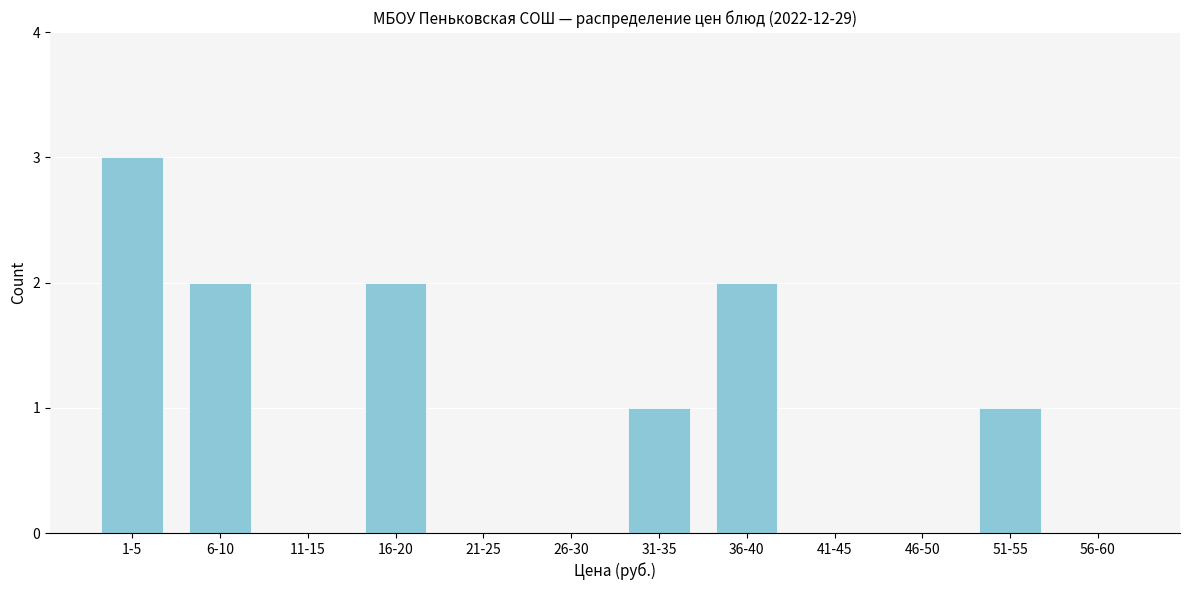

Reading left to right, transcribe all the data shown in this chart.

1-5=3	6-10=2	11-15=0	16-20=2	21-25=0	26-30=0	31-35=1	36-40=2	41-45=0	46-50=0	51-55=1	56-60=0